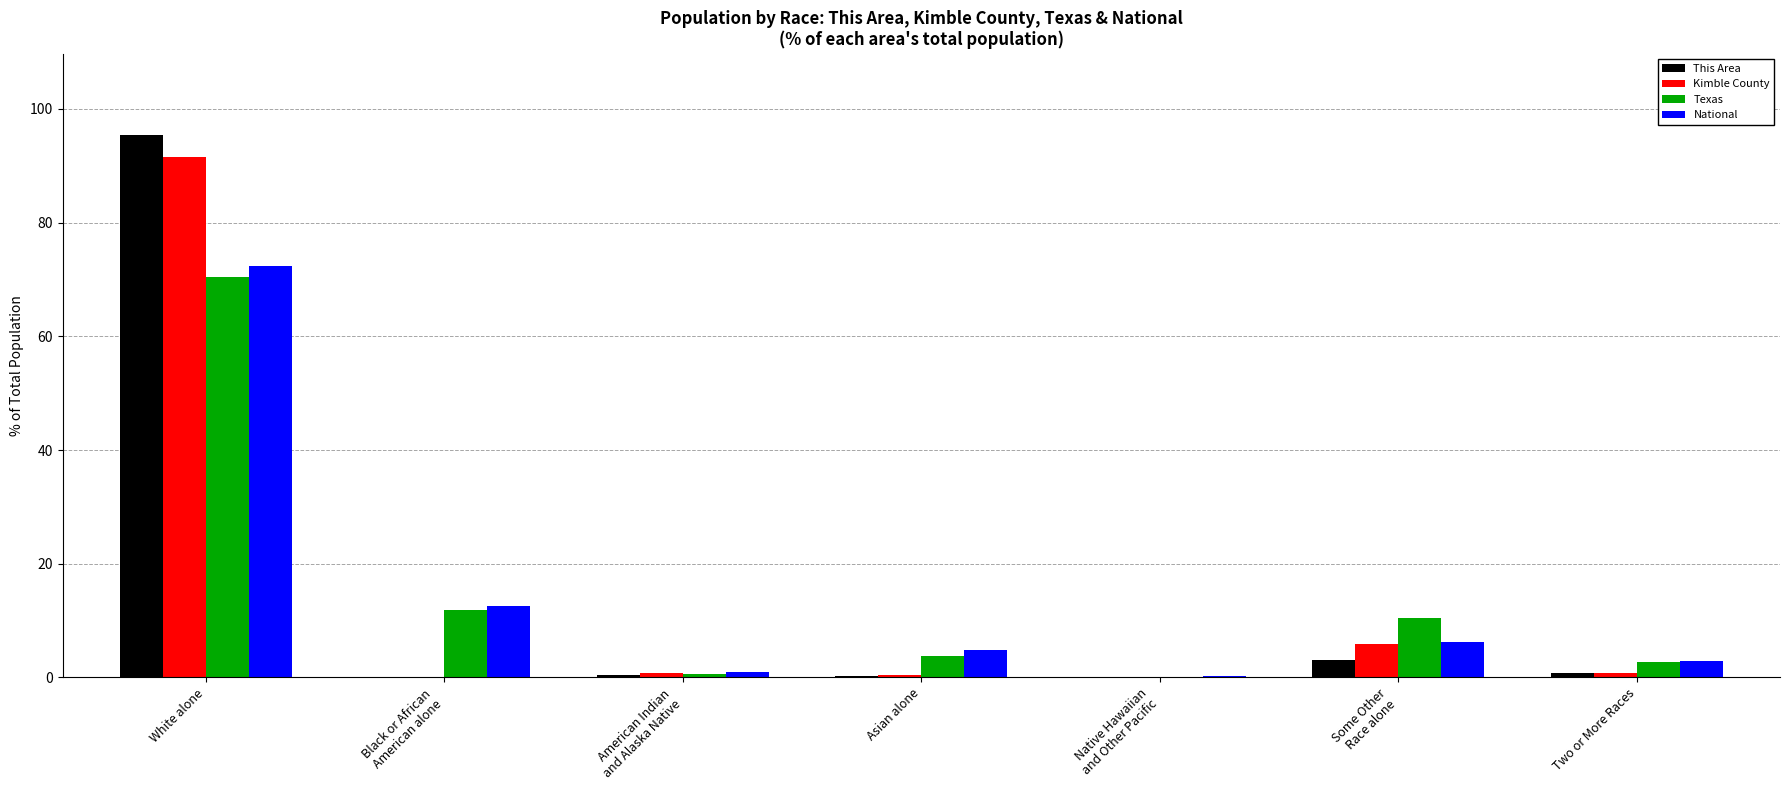

Is it true that National equals 17.5 at Black or African
American alone?

False